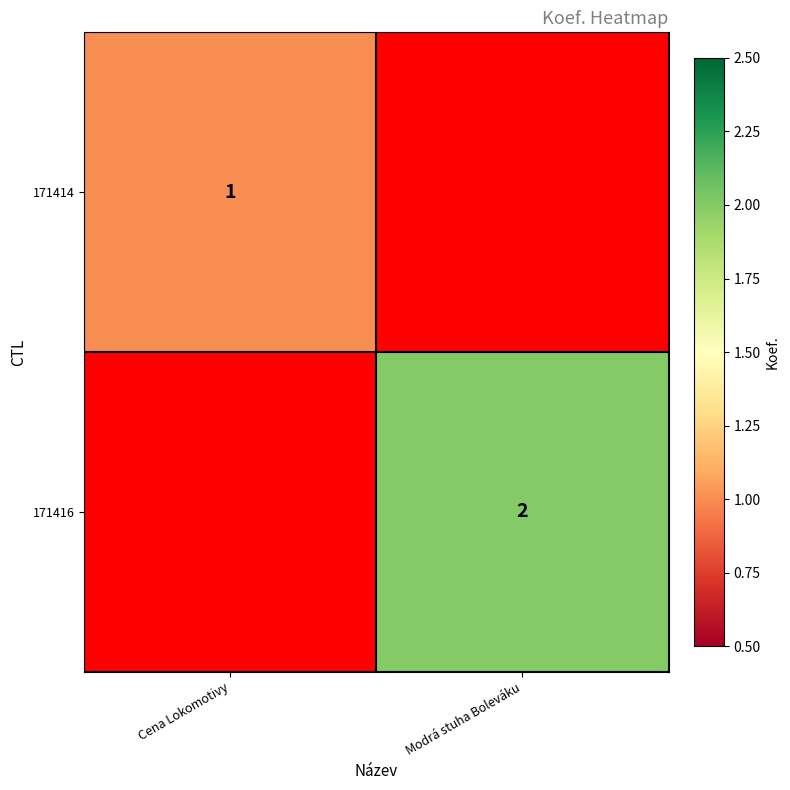

True or false: 171416 has a value of 1 at Modrá stuha Boleváku.

False